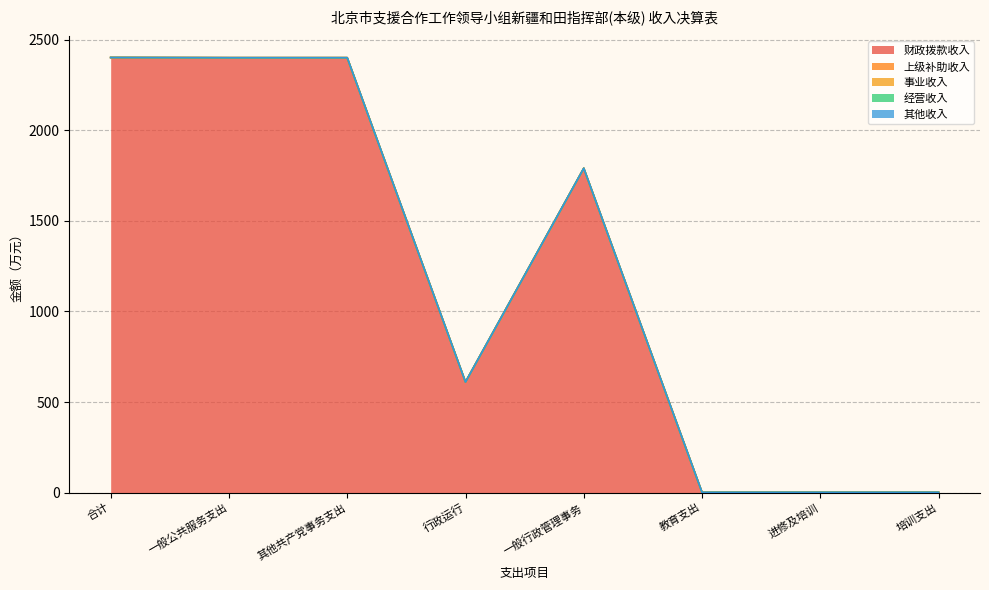

Reading right to left, list all the values displayed in this chart.

财政拨款收入: 培训支出=1.0	进修及培训=1.0	教育支出=1.0	一般行政管理事务=1791.1	行政运行=610.6	其他共产党事务支出=2401.7	一般公共服务支出=2401.7	合计=2402.7
上级补助收入: 培训支出=0.0	进修及培训=0.0	教育支出=0.0	一般行政管理事务=0.0	行政运行=0.0	其他共产党事务支出=0.0	一般公共服务支出=0.0	合计=0.0
事业收入: 培训支出=0.0	进修及培训=0.0	教育支出=0.0	一般行政管理事务=0.0	行政运行=0.0	其他共产党事务支出=0.0	一般公共服务支出=0.0	合计=0.0
经营收入: 培训支出=0.0	进修及培训=0.0	教育支出=0.0	一般行政管理事务=0.0	行政运行=0.0	其他共产党事务支出=0.0	一般公共服务支出=0.0	合计=0.0
其他收入: 培训支出=0.0	进修及培训=0.0	教育支出=0.0	一般行政管理事务=0.0	行政运行=0.0	其他共产党事务支出=0.0	一般公共服务支出=0.0	合计=0.0